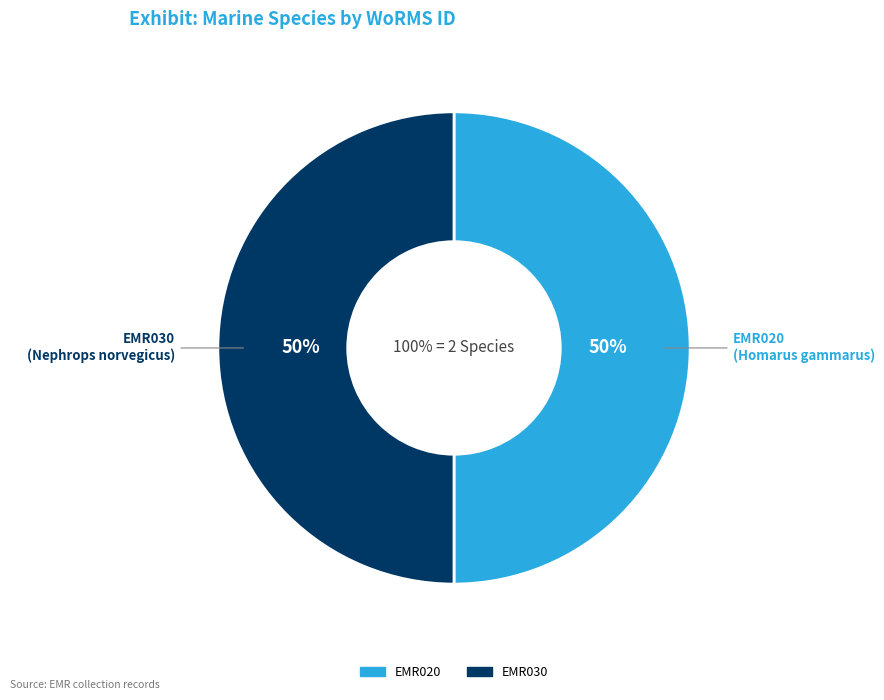

What is the majority slice?

EMR030